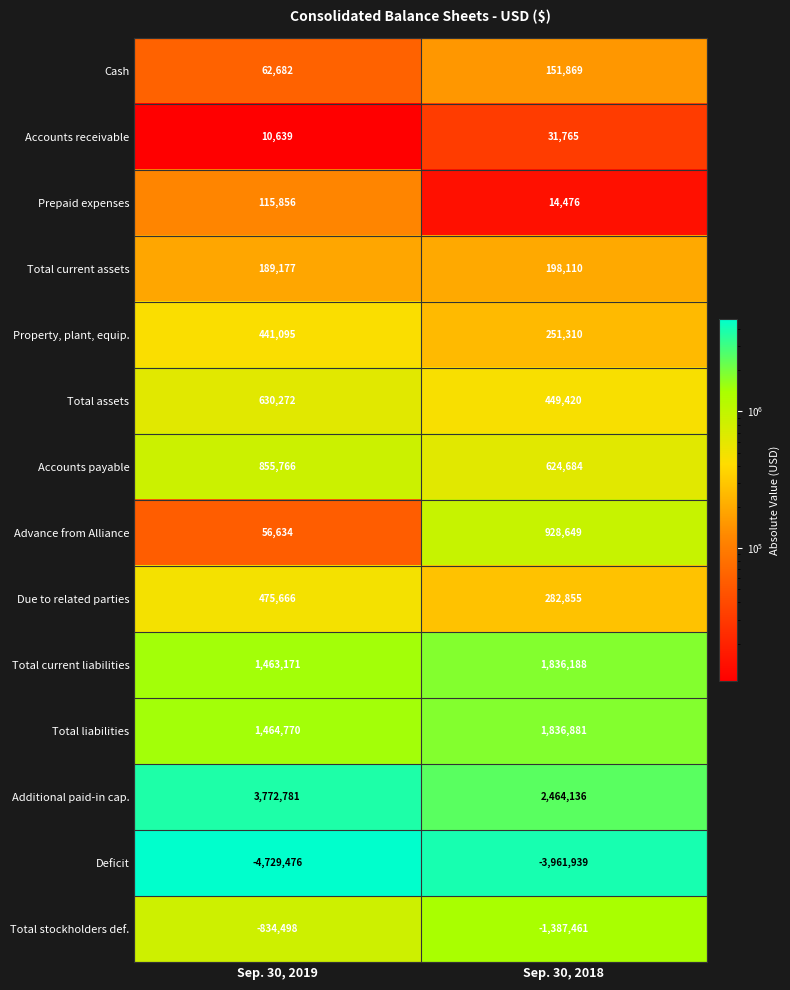

What is the approximate value of Due to related parties at Sep. 30, 2018, to the nearest 10?

282860